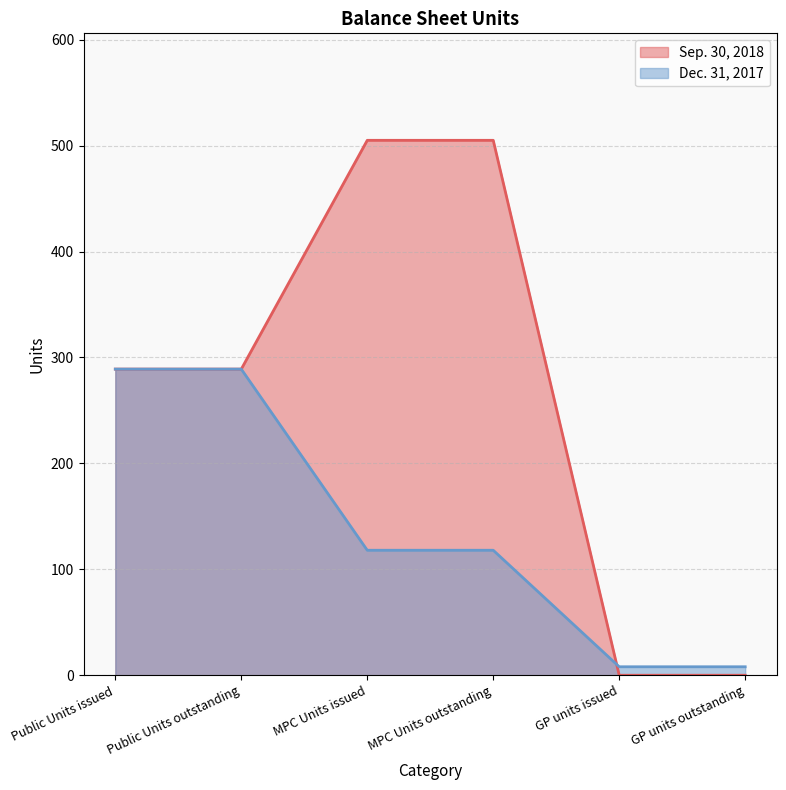

What is the total value across all series at GP units issued?

8